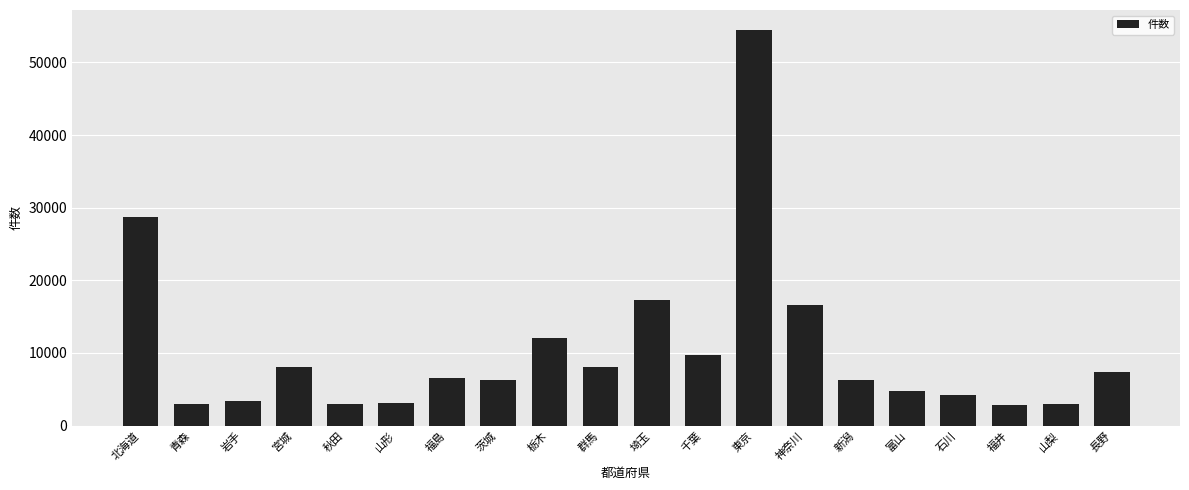

What is the difference between the values at 山梨 and 富山?

1780